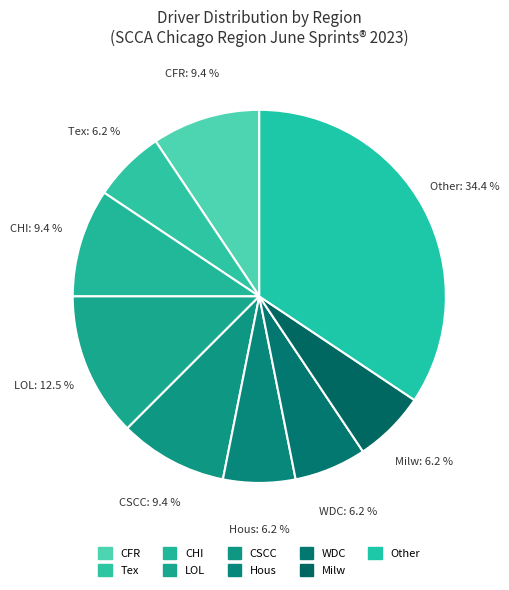

What is the ratio of the value at Tex to the value at CSCC?

0.7